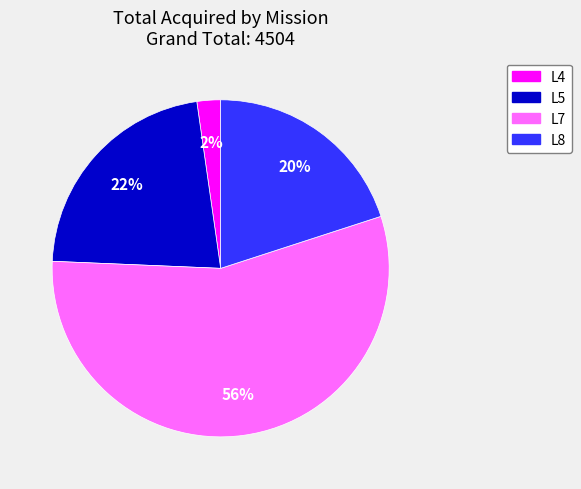

Does L5 account for over 50% of the chart?

No